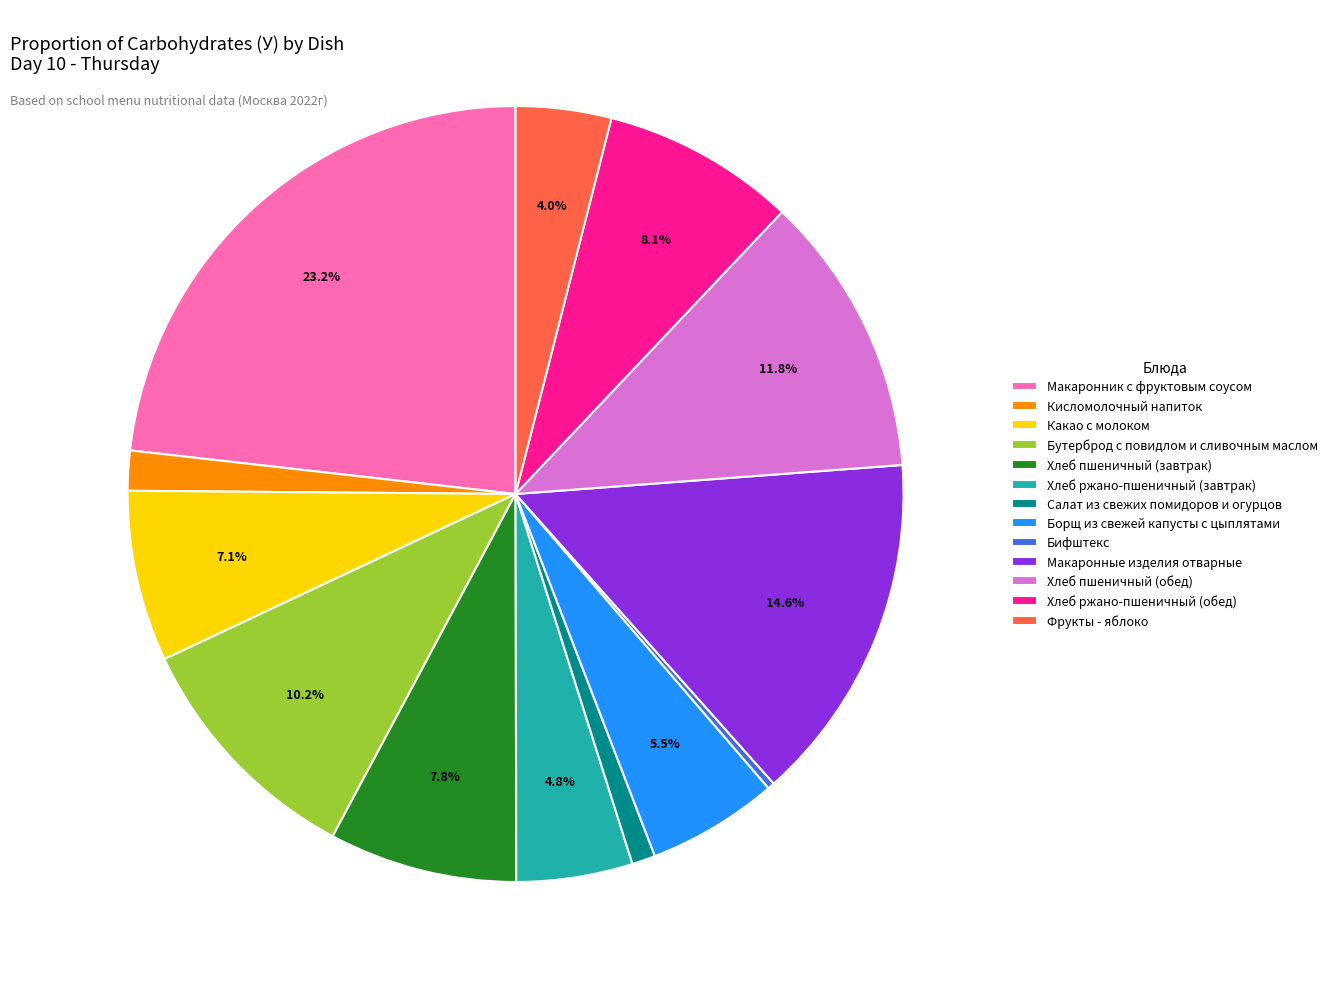

The Хлеб пшеничный (завтрак) slice represents 8% of the pie. True or false?

True